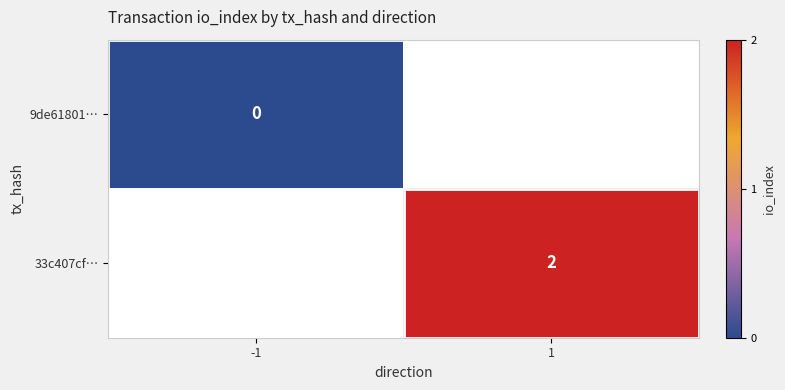

Is it true that 33c407cf… equals 2 at 1?

True